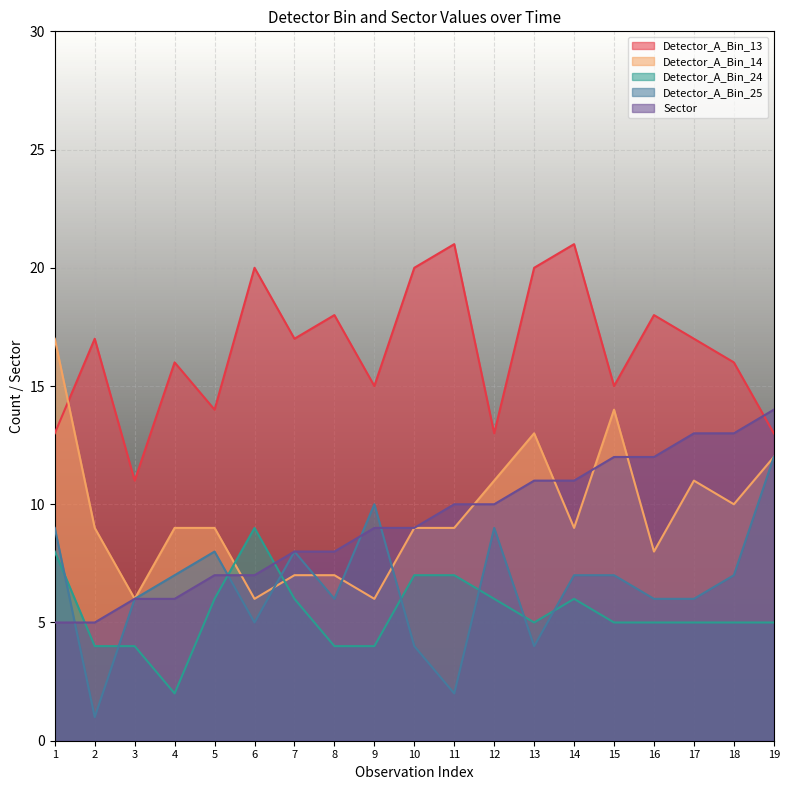

Reading right to left, transcribe all the data shown in this chart.

Detector_A_Bin_13: 13	16	17	18	15	21	20	13	21	20	15	18	17	20	14	16	11	17	13
Detector_A_Bin_14: 12	10	11	8	14	9	13	11	9	9	6	7	7	6	9	9	6	9	17
Detector_A_Bin_24: 5	5	5	5	5	6	5	6	7	7	4	4	6	9	6	2	4	4	8
Detector_A_Bin_25: 12	7	6	6	7	7	4	9	2	4	10	6	8	5	8	7	6	1	9
Sector: 14	13	13	12	12	11	11	10	10	9	9	8	8	7	7	6	6	5	5